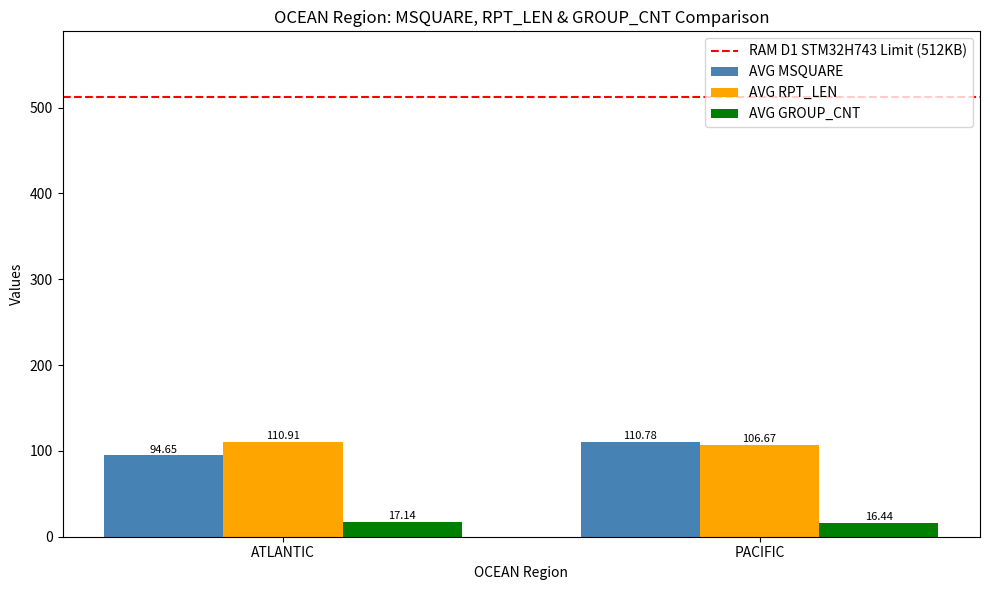

What is the difference between the maximum and minimum values in the AVG GROUP_CNT series?

0.7